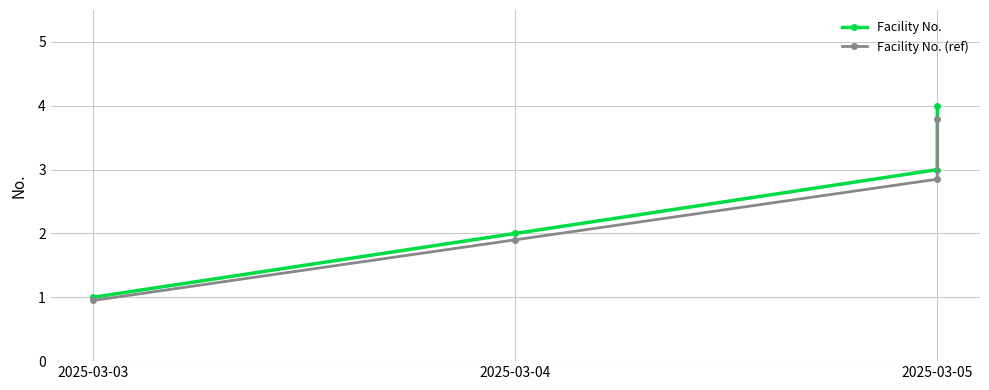

What is the total value across all series at 2025-03-05?

5.8